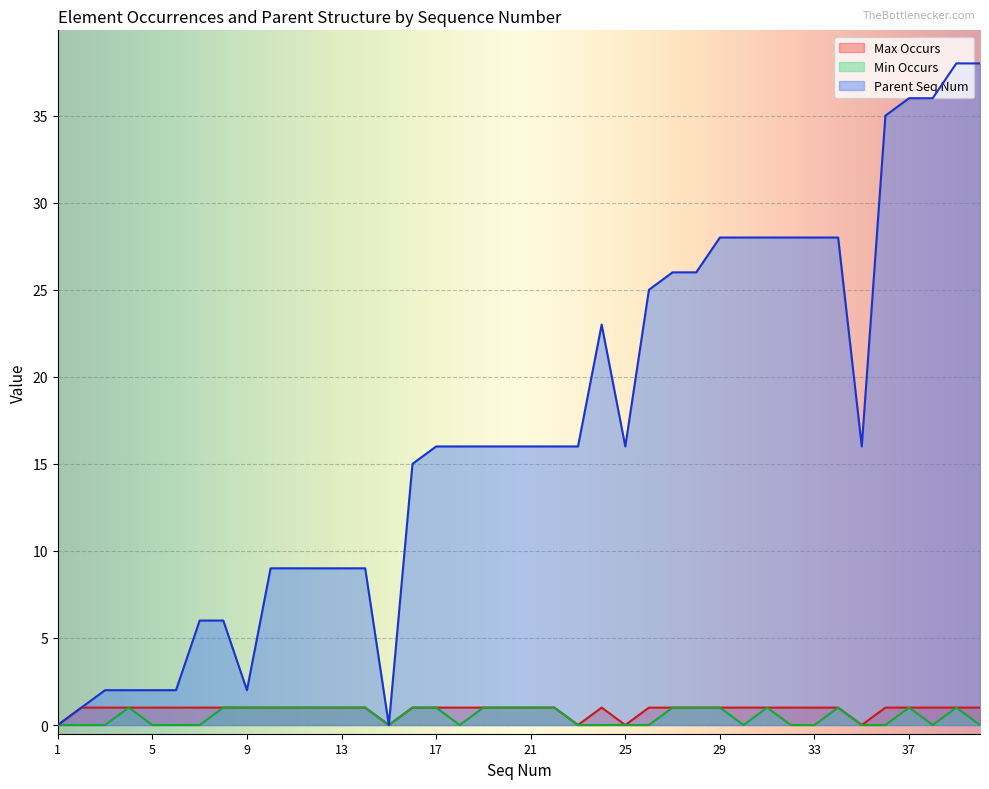

How many interior local peaks does the Parent Seq Num series have?

1